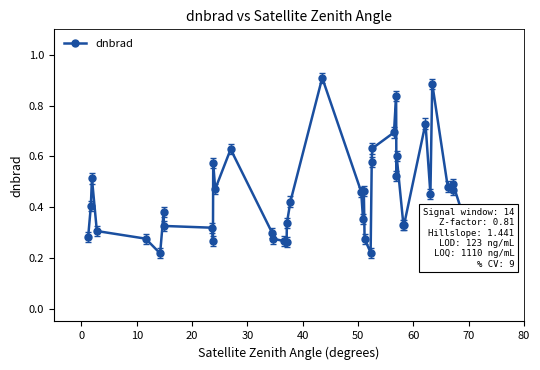

Does the chart display data point markers on the line(s)?

Yes